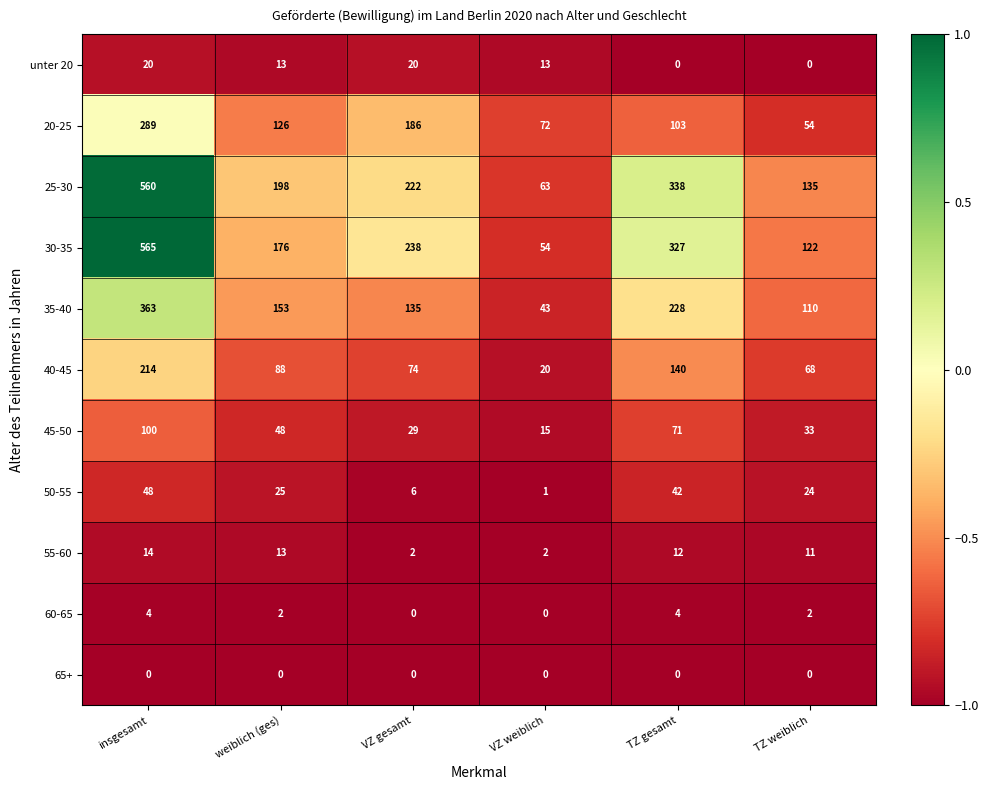

What is the maximum value shown in the chart?

565